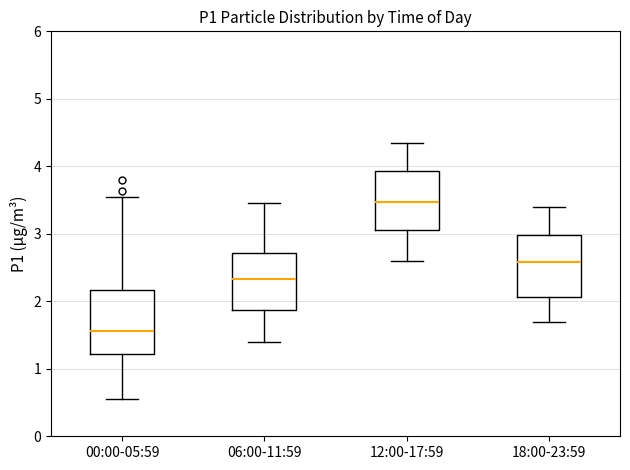

Which box's median line is the lowest?

00:00-05:59